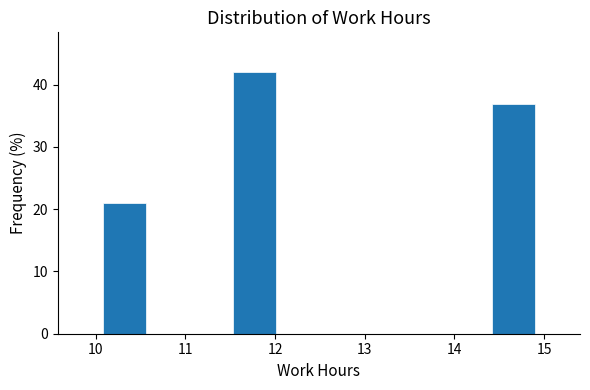

How tall is the bar that spans 14.4 to 14.9 on the x-axis? Neither the bar edges nor the heights are printed on the chart, so give them approximately, as read against the axes.

37